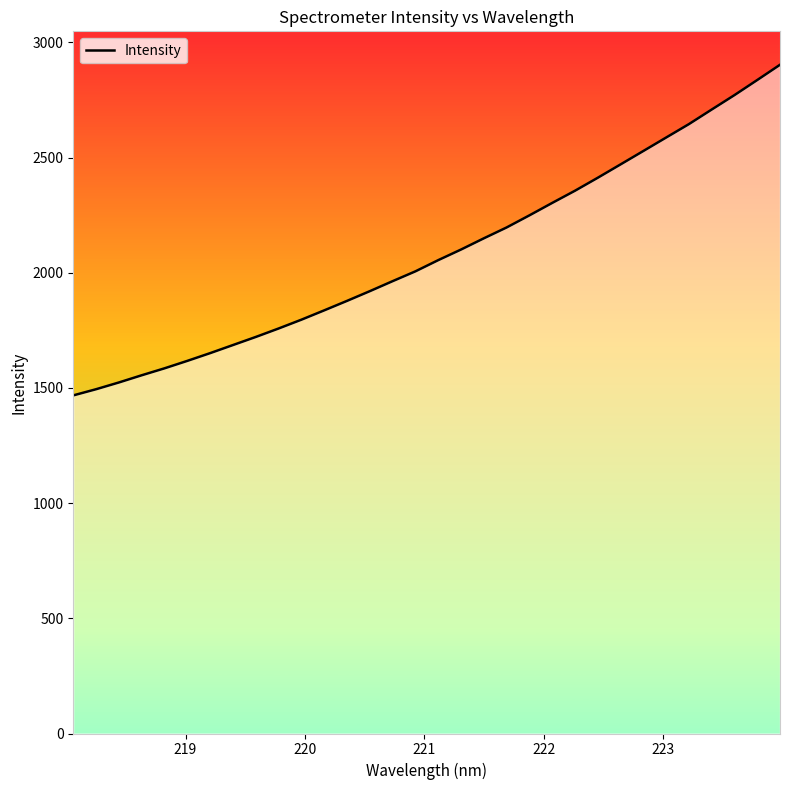

What is the greatest value displayed?

2903.0